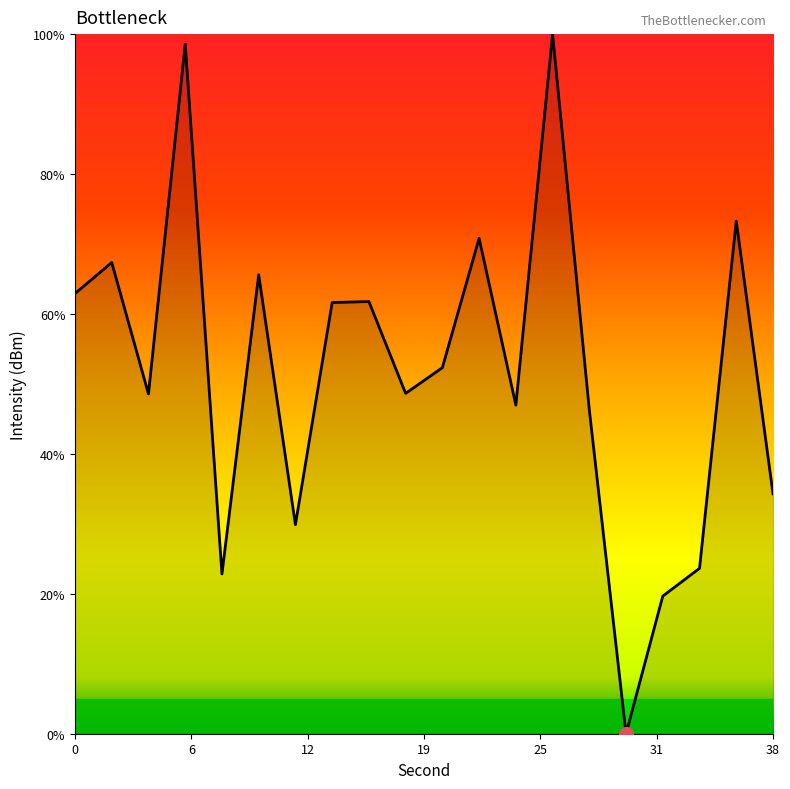

What is the difference between the maximum and minimum values?

100.0